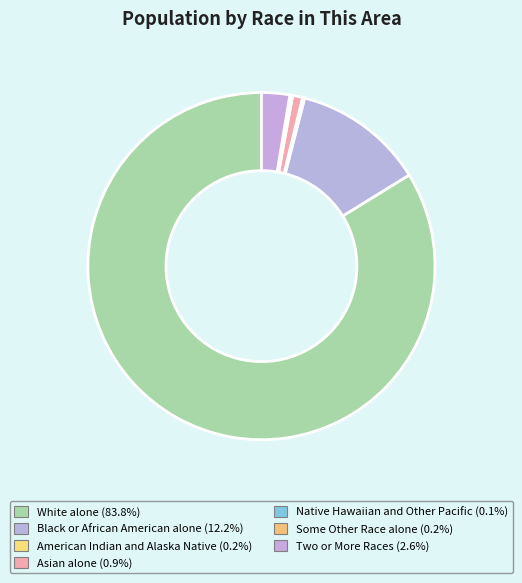

Count the number of slices in the pie.

7